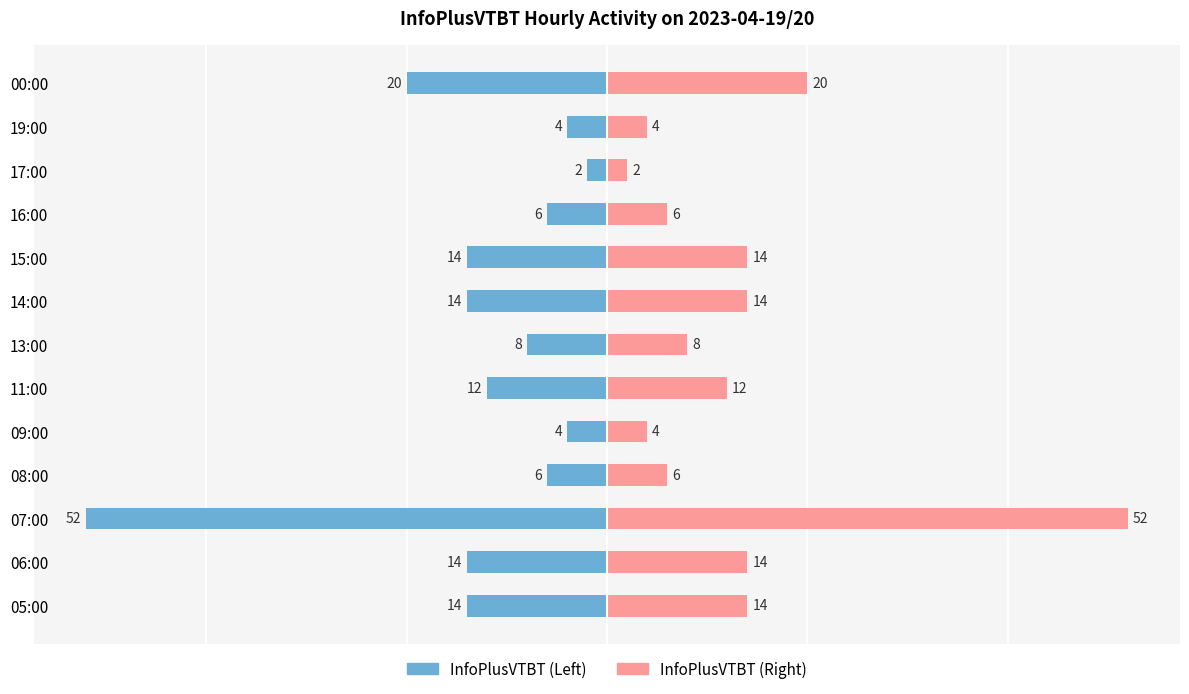

What are all the series names shown in the legend?

InfoPlusVTBT (Left), InfoPlusVTBT (Right)